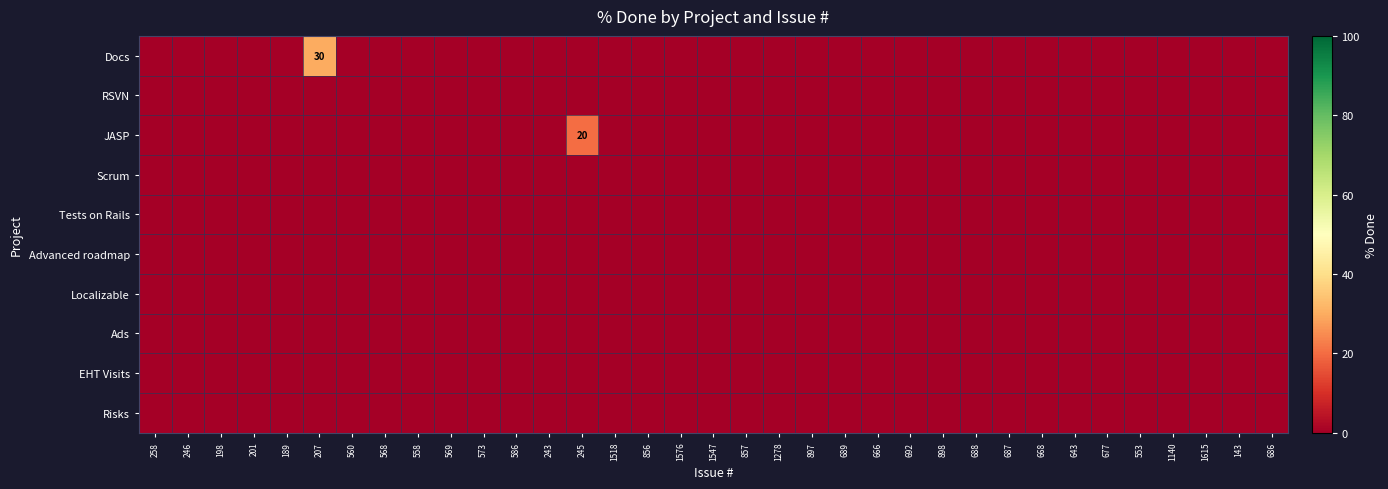

What is the greatest value displayed?

30